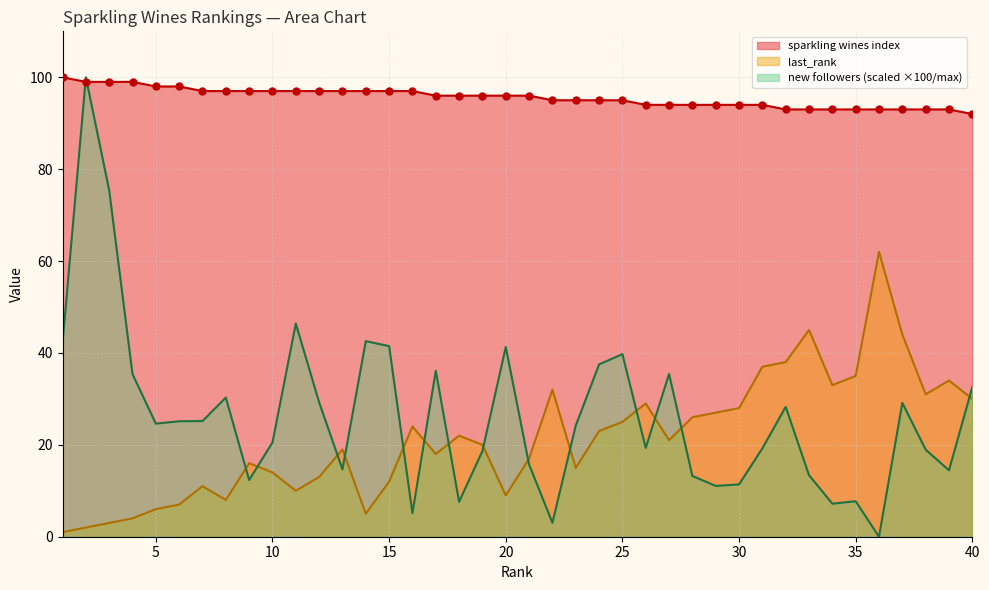

What are all the series names shown in the legend?

sparkling wines index, last_rank, new followers (scaled ×100/max)